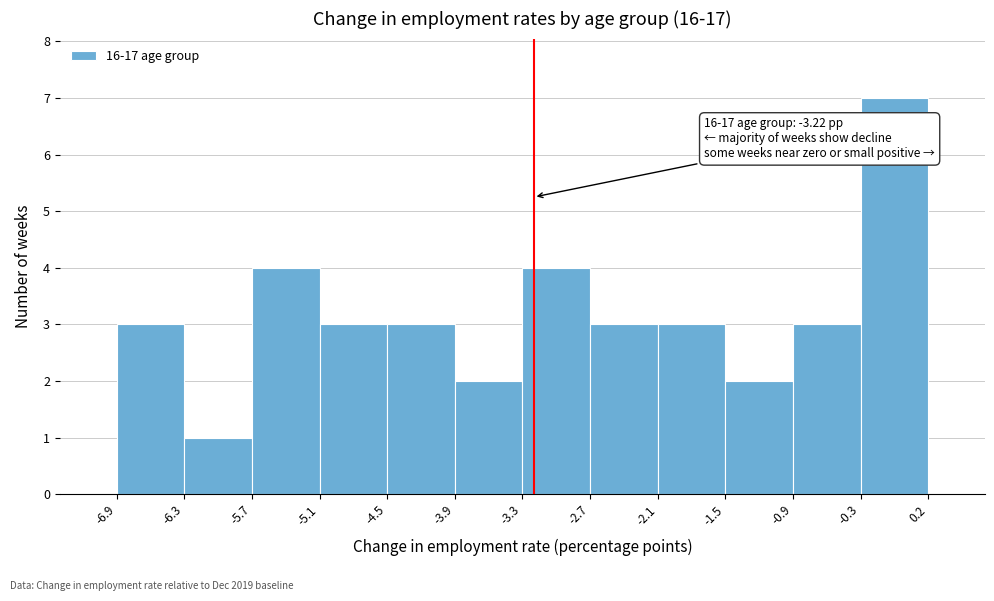

Which range on the x-axis has the tallest bar?

-0.3 to 0.2